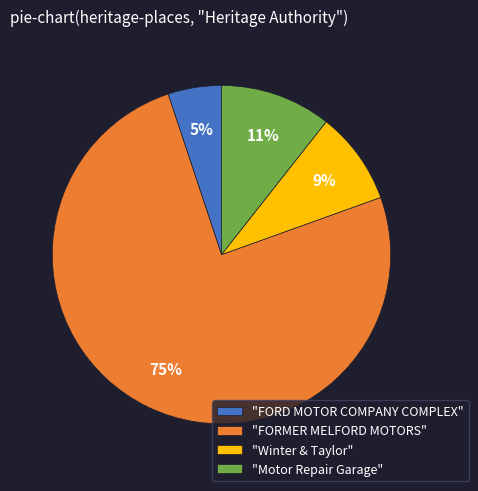

Which has a higher value, "Winter & Taylor" or "FORD MOTOR COMPANY COMPLEX"?

"Winter & Taylor"